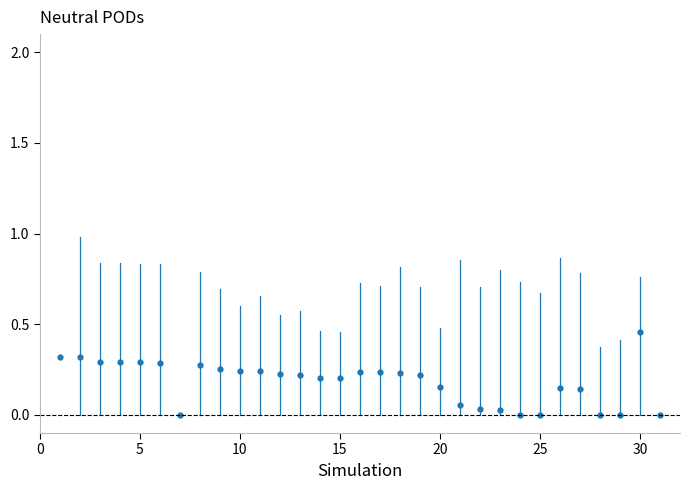

True or false: there are more than 2 points higher than both neighbors.

True